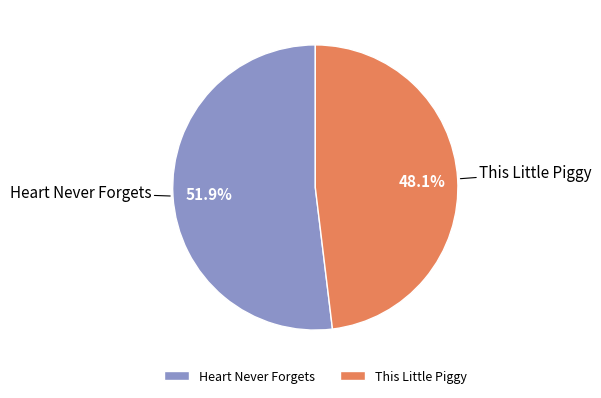

To the nearest percent, what is the combined percentage of This Little Piggy and Heart Never Forgets?

100%